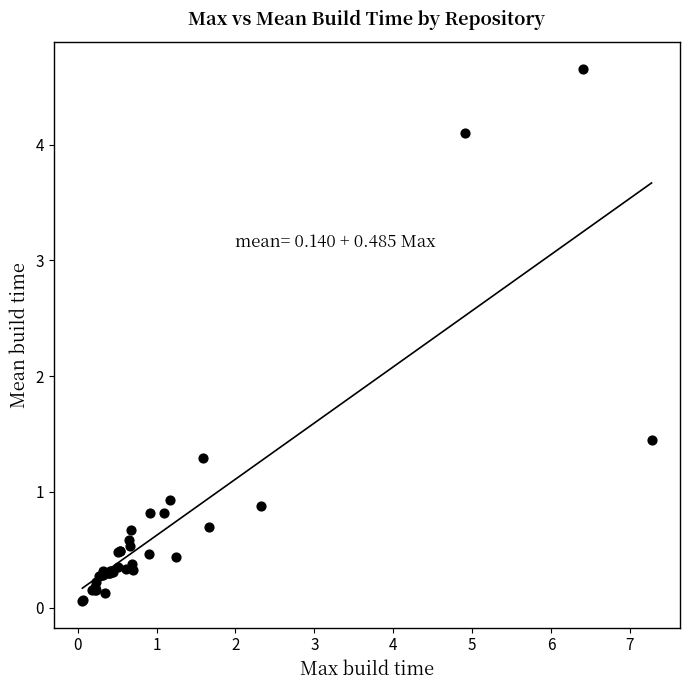

What Y value in the scatter plot is closest to 2?

1.4